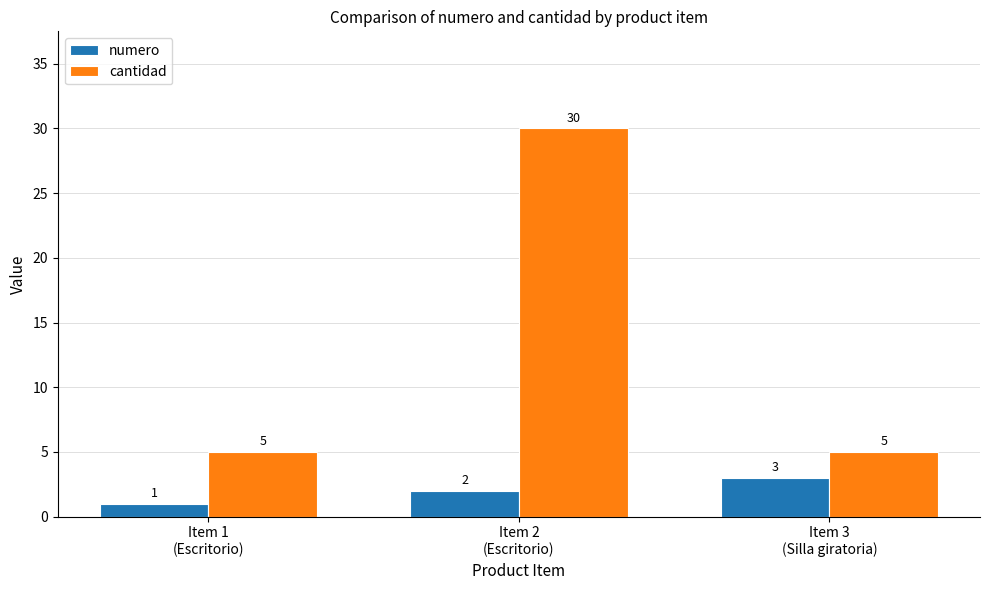

What is the value of the numero bar at the 2nd from the left?

2